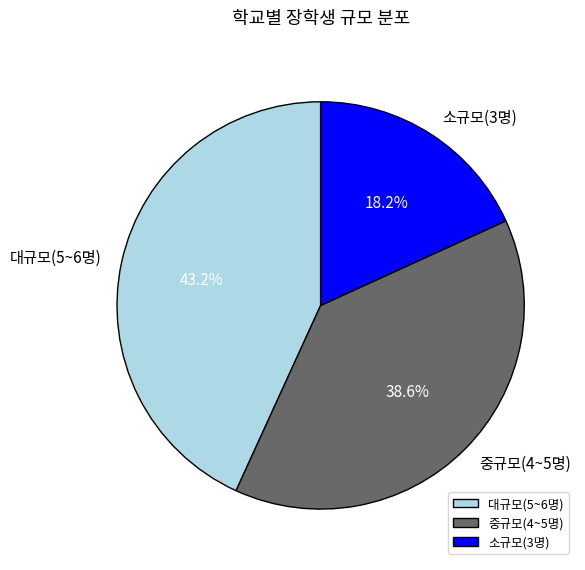

Which has a higher value, 대규모(5~6명) or 소규모(3명)?

대규모(5~6명)